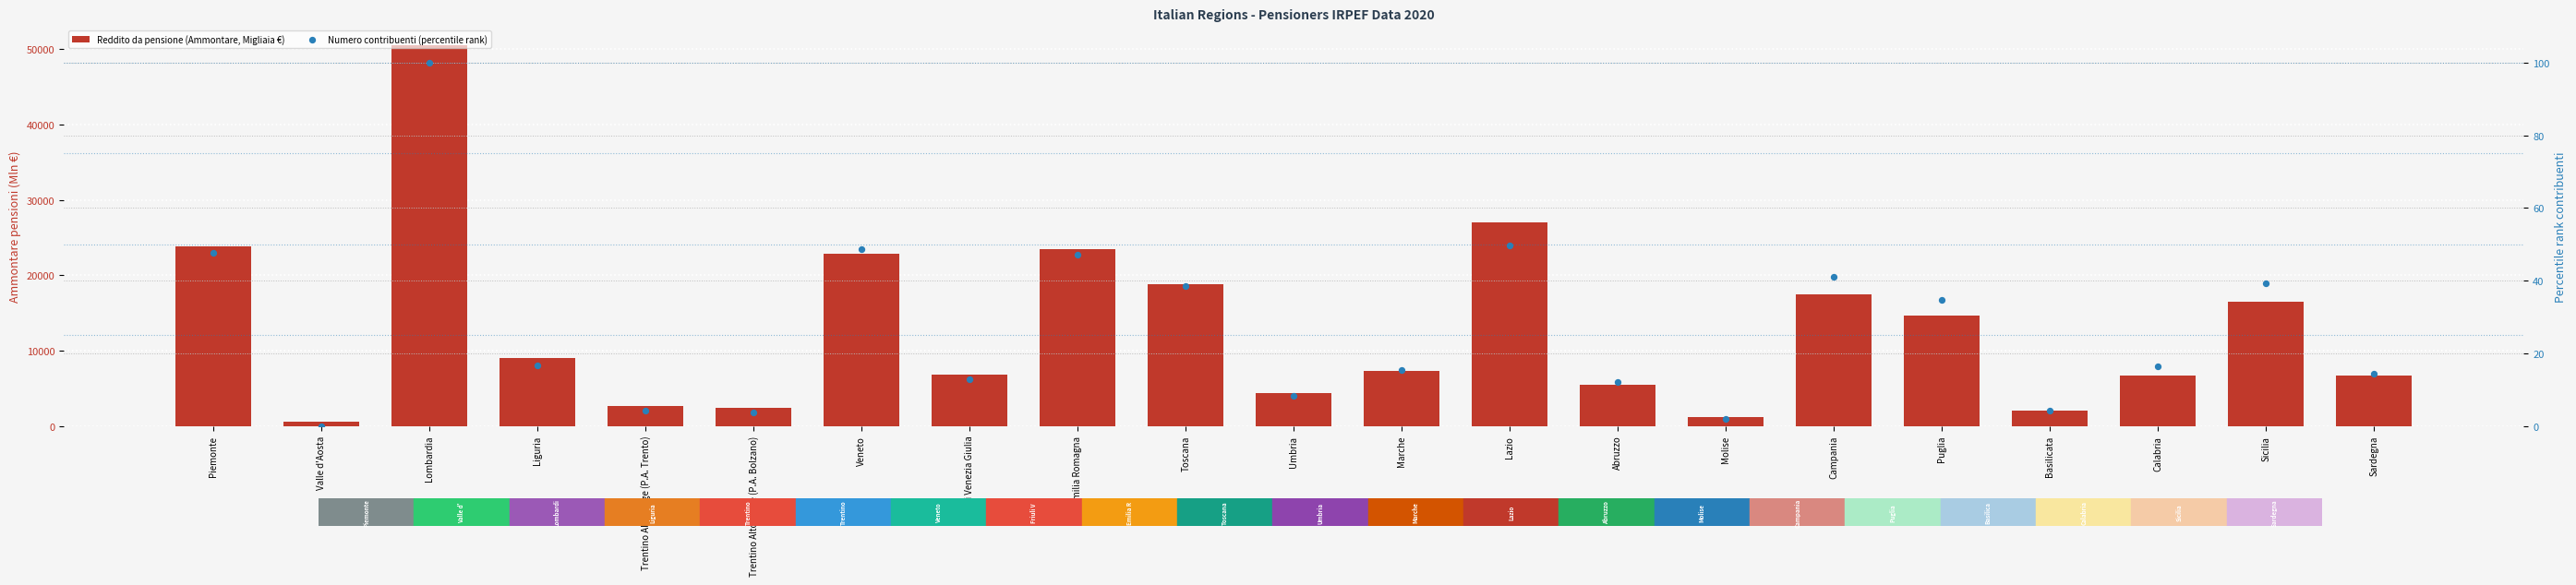

Which series has the largest total across all categories?

Reddito da pensione (Ammontare, Migliaia €)